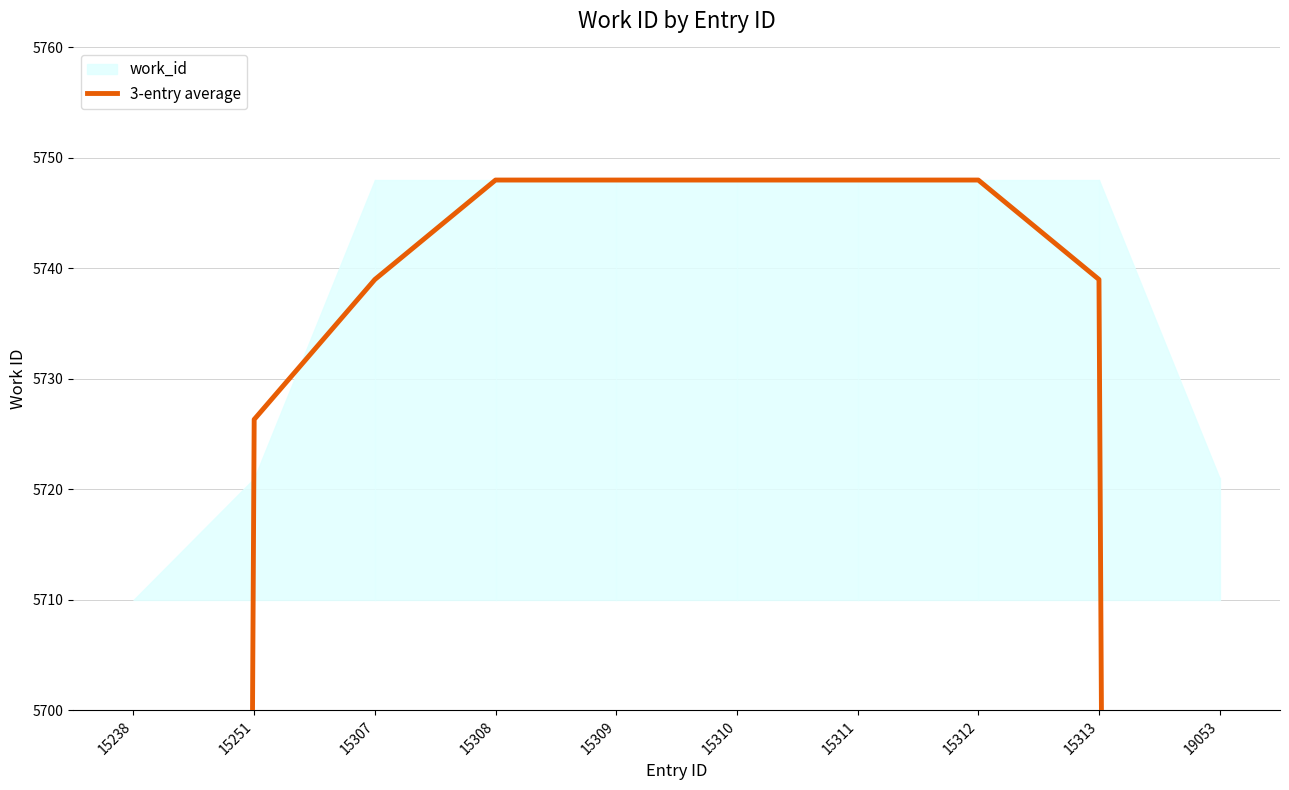

What is the sum of all values?

53577.7